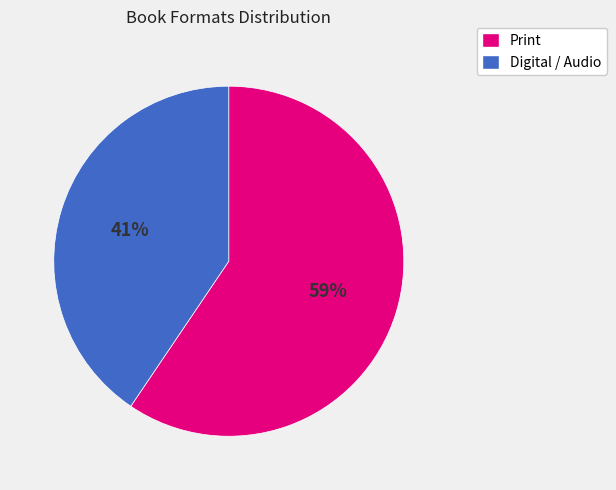

To the nearest percent, what is the average slice percentage?

50%